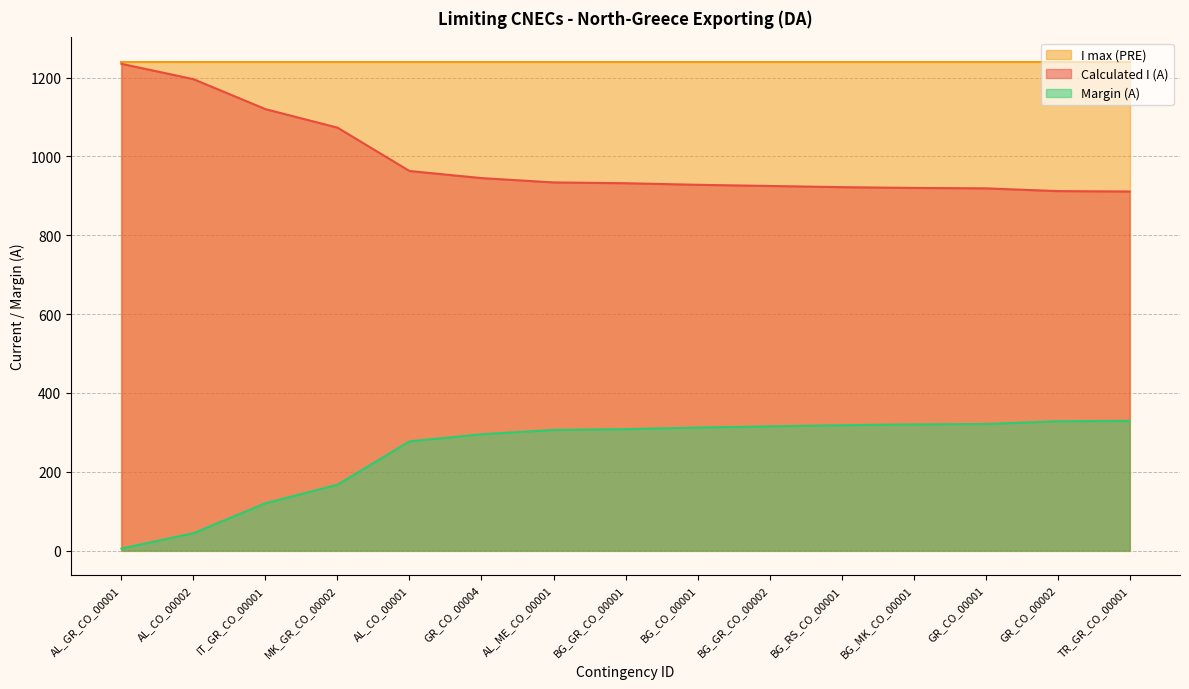

Rank the series at MK_GR_CO_00002 from highest to lowest value.

I max (PRE), Calculated I (A), Margin (A)